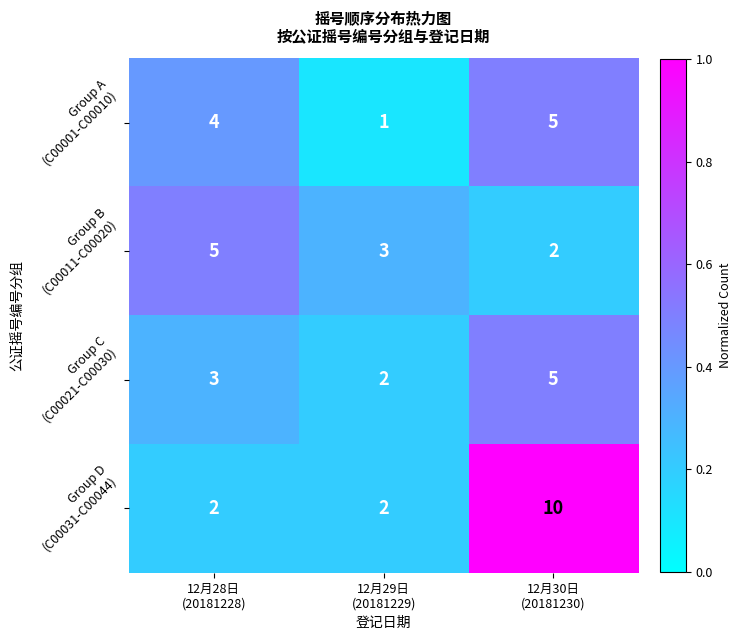

What is the difference between the highest and lowest values at 12月29日
(20181229)?

2